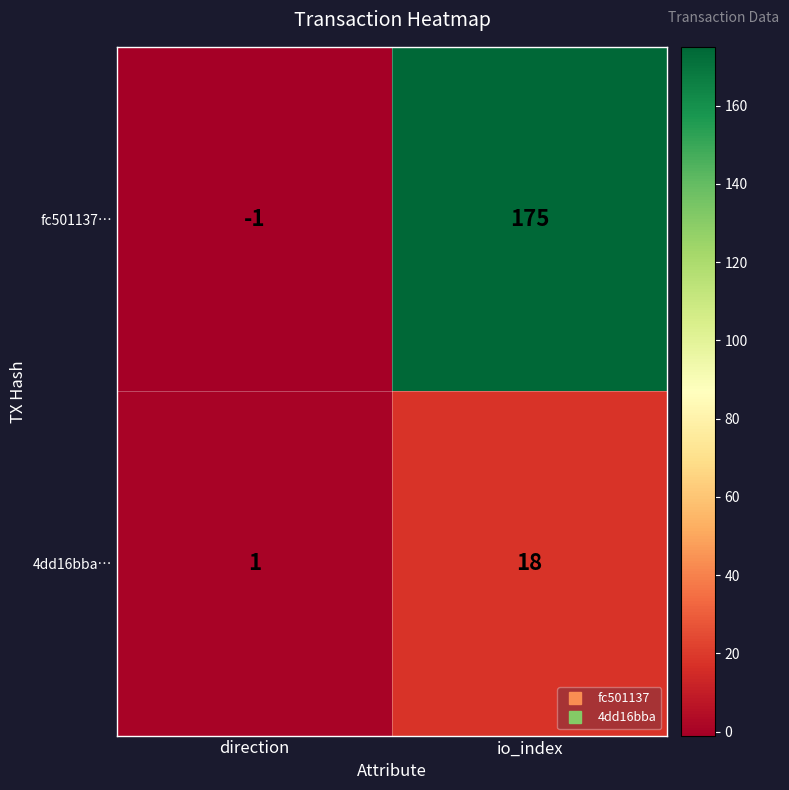

Rank the series at direction from highest to lowest value.

4dd16bba…, fc501137…